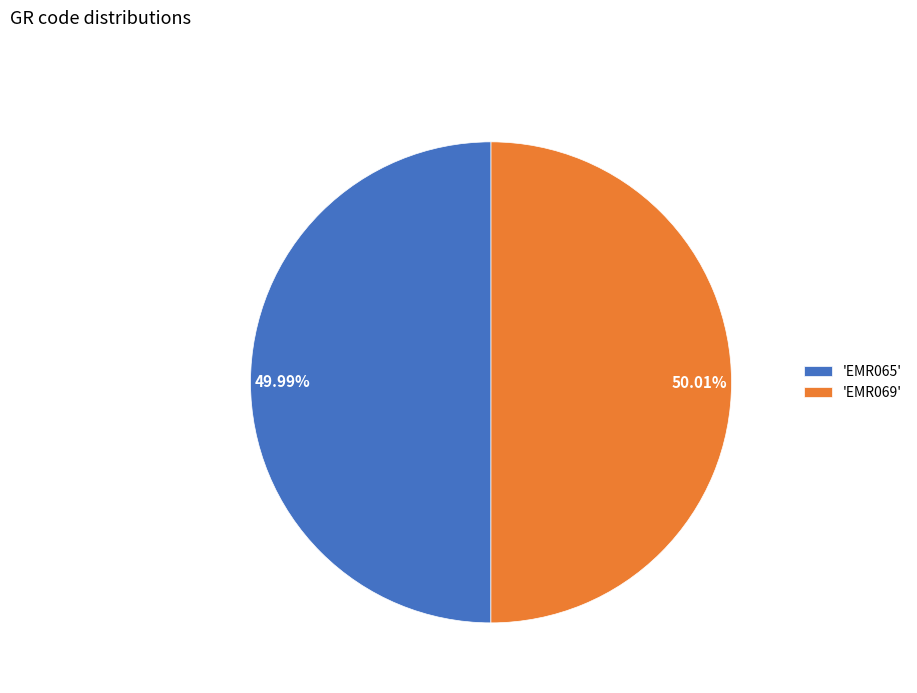

What is the ratio of the value at 50.01% to the value at 49.99%?

1.0